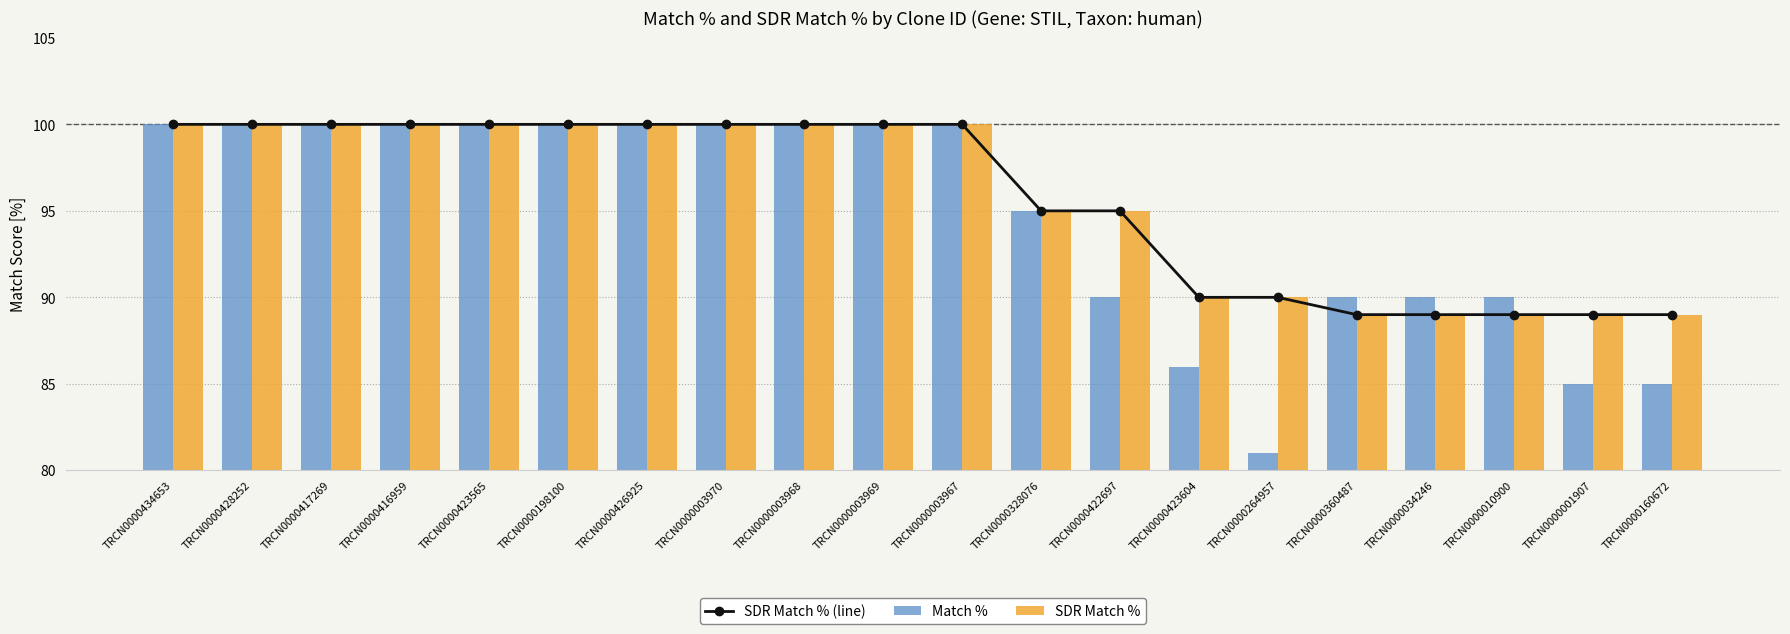

The SDR Match % series shows 139 at TRCN0000422697. True or false?

False